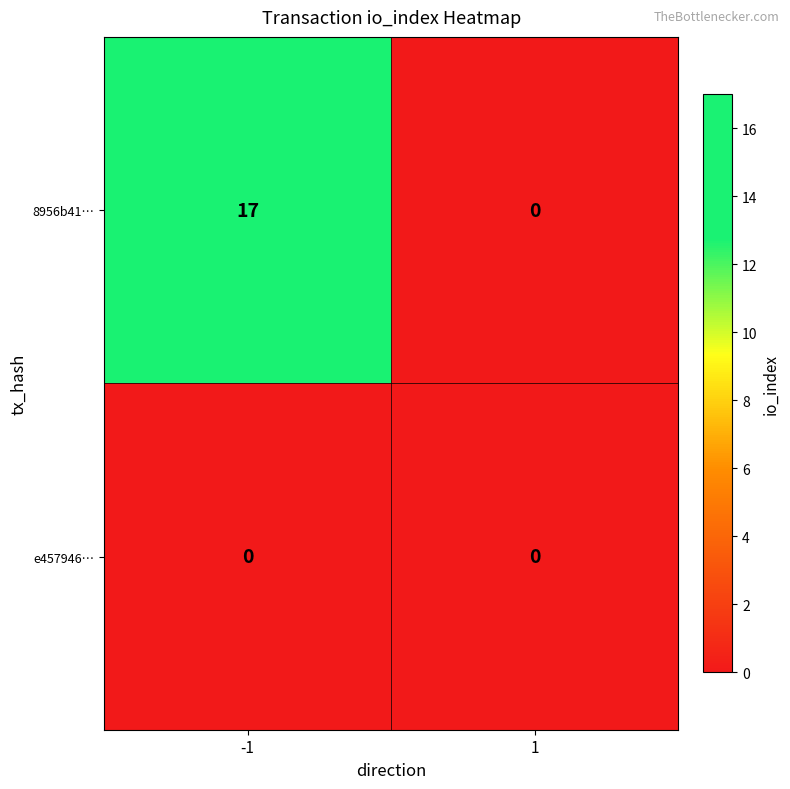

Which series has the largest total across all categories?

8956b41…